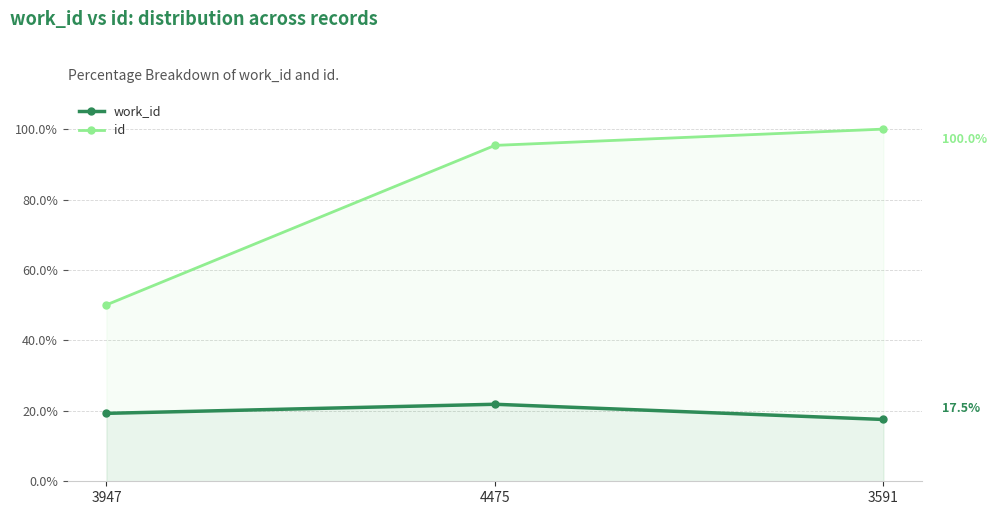

At which label does id reach its peak?

3591